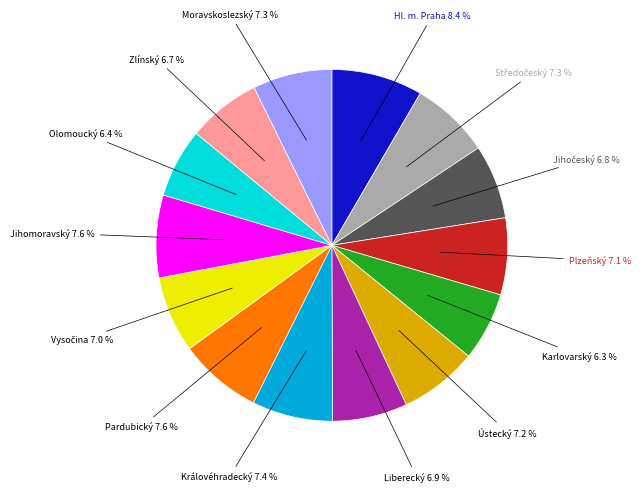

Is there any slice that represents more than half of the pie?

No